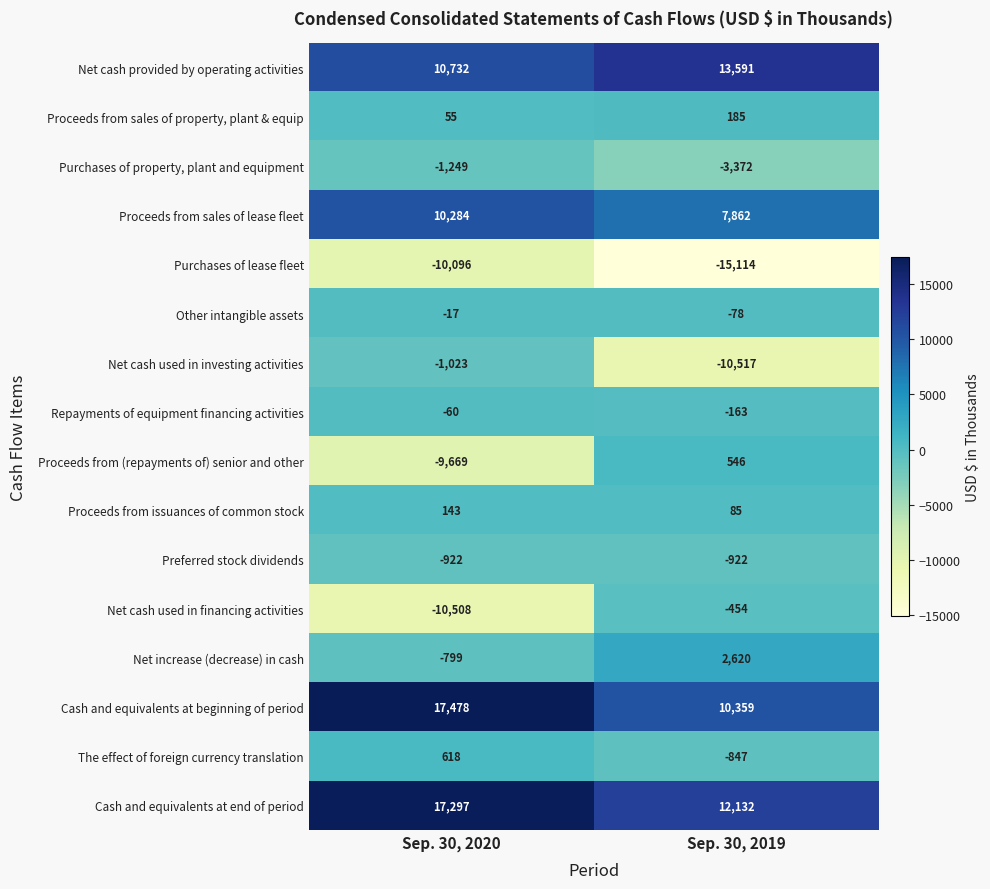

Read the Repayments of equipment financing activities value at Sep. 30, 2019.

-163